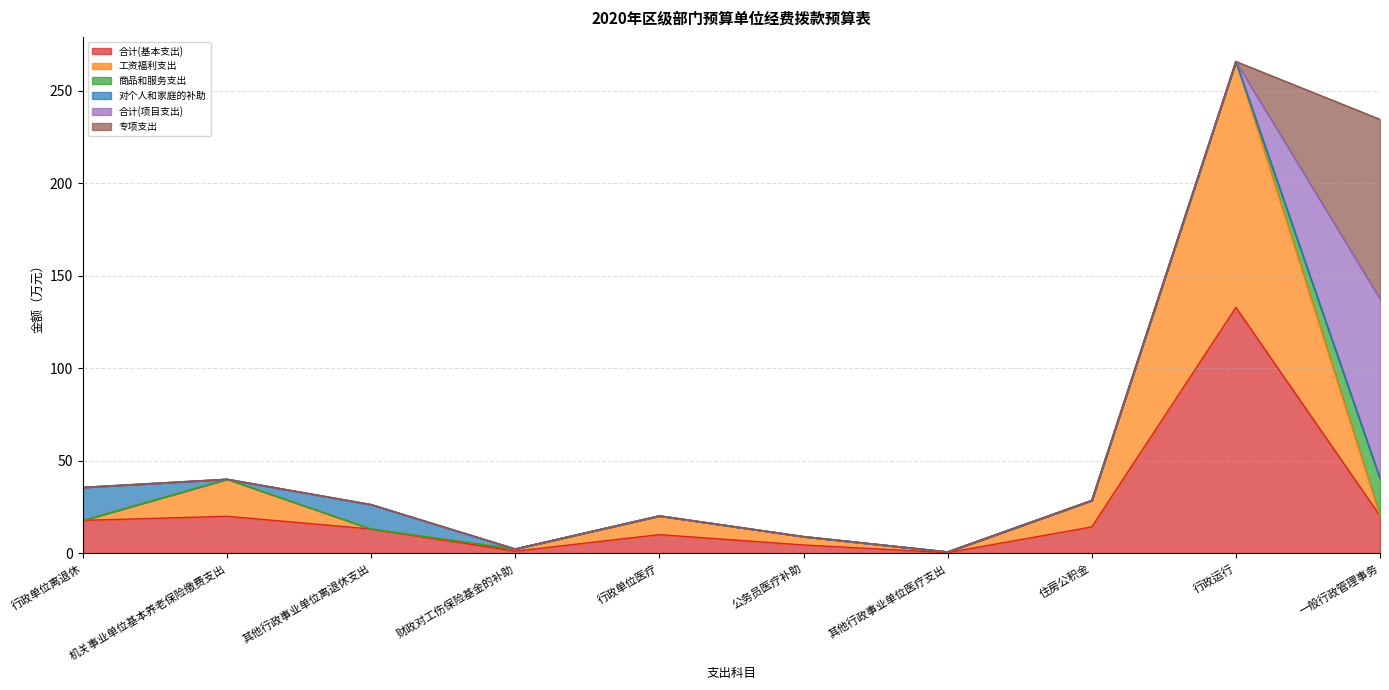

Between 财政对工伤保险基金的补助 and 一般行政管理事务, which series saw the biggest shift?

合计(项目支出)